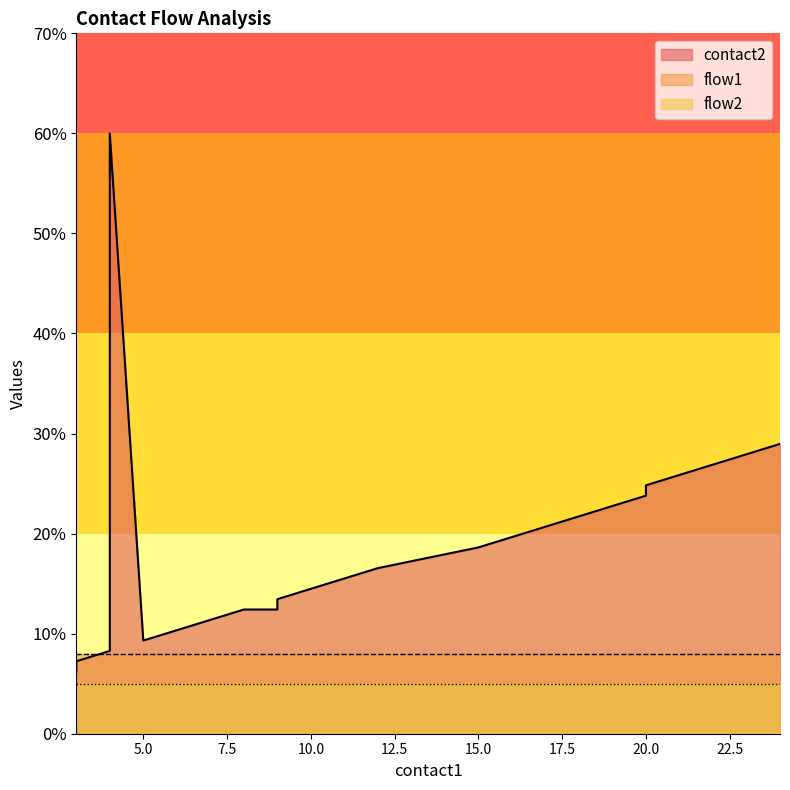

Is the value of flow2 at 10 greater than the value of contact2 at 10?

No